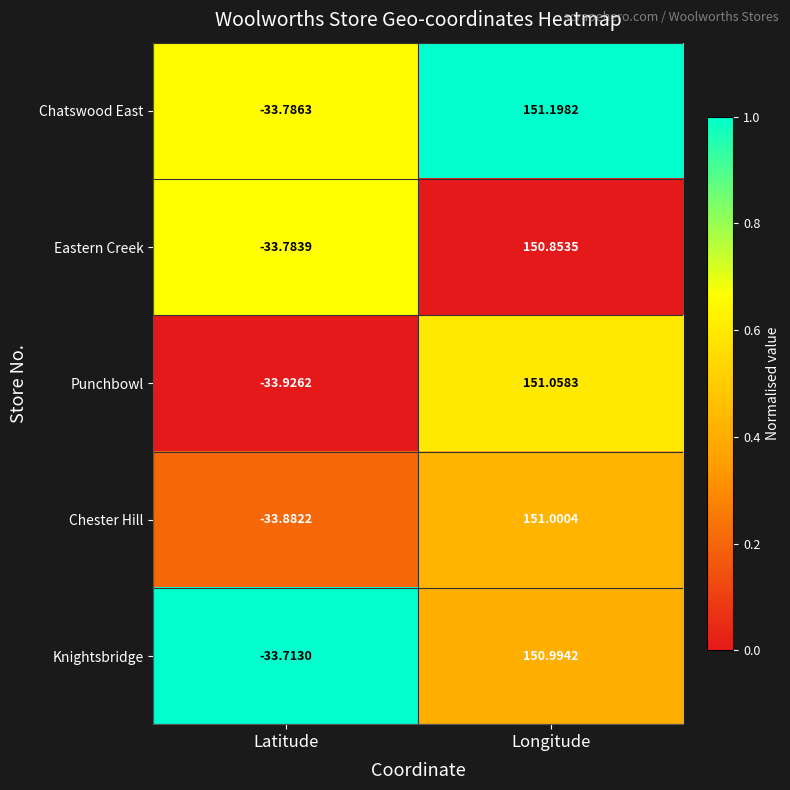

Which label corresponds to the smallest value in the chart?

Latitude